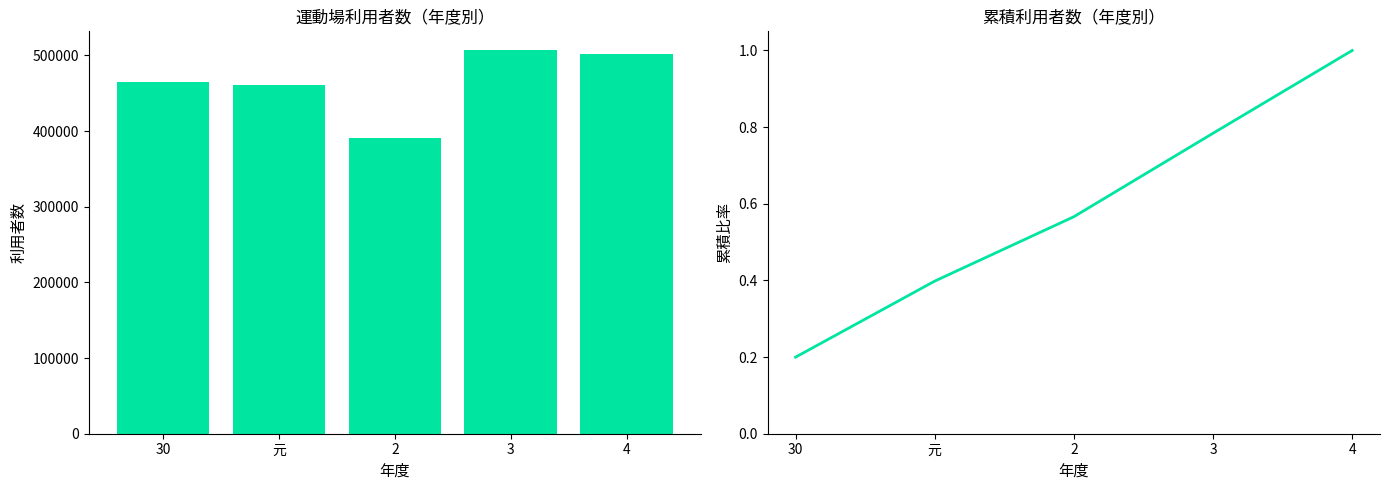

How many data points does each series have?

5